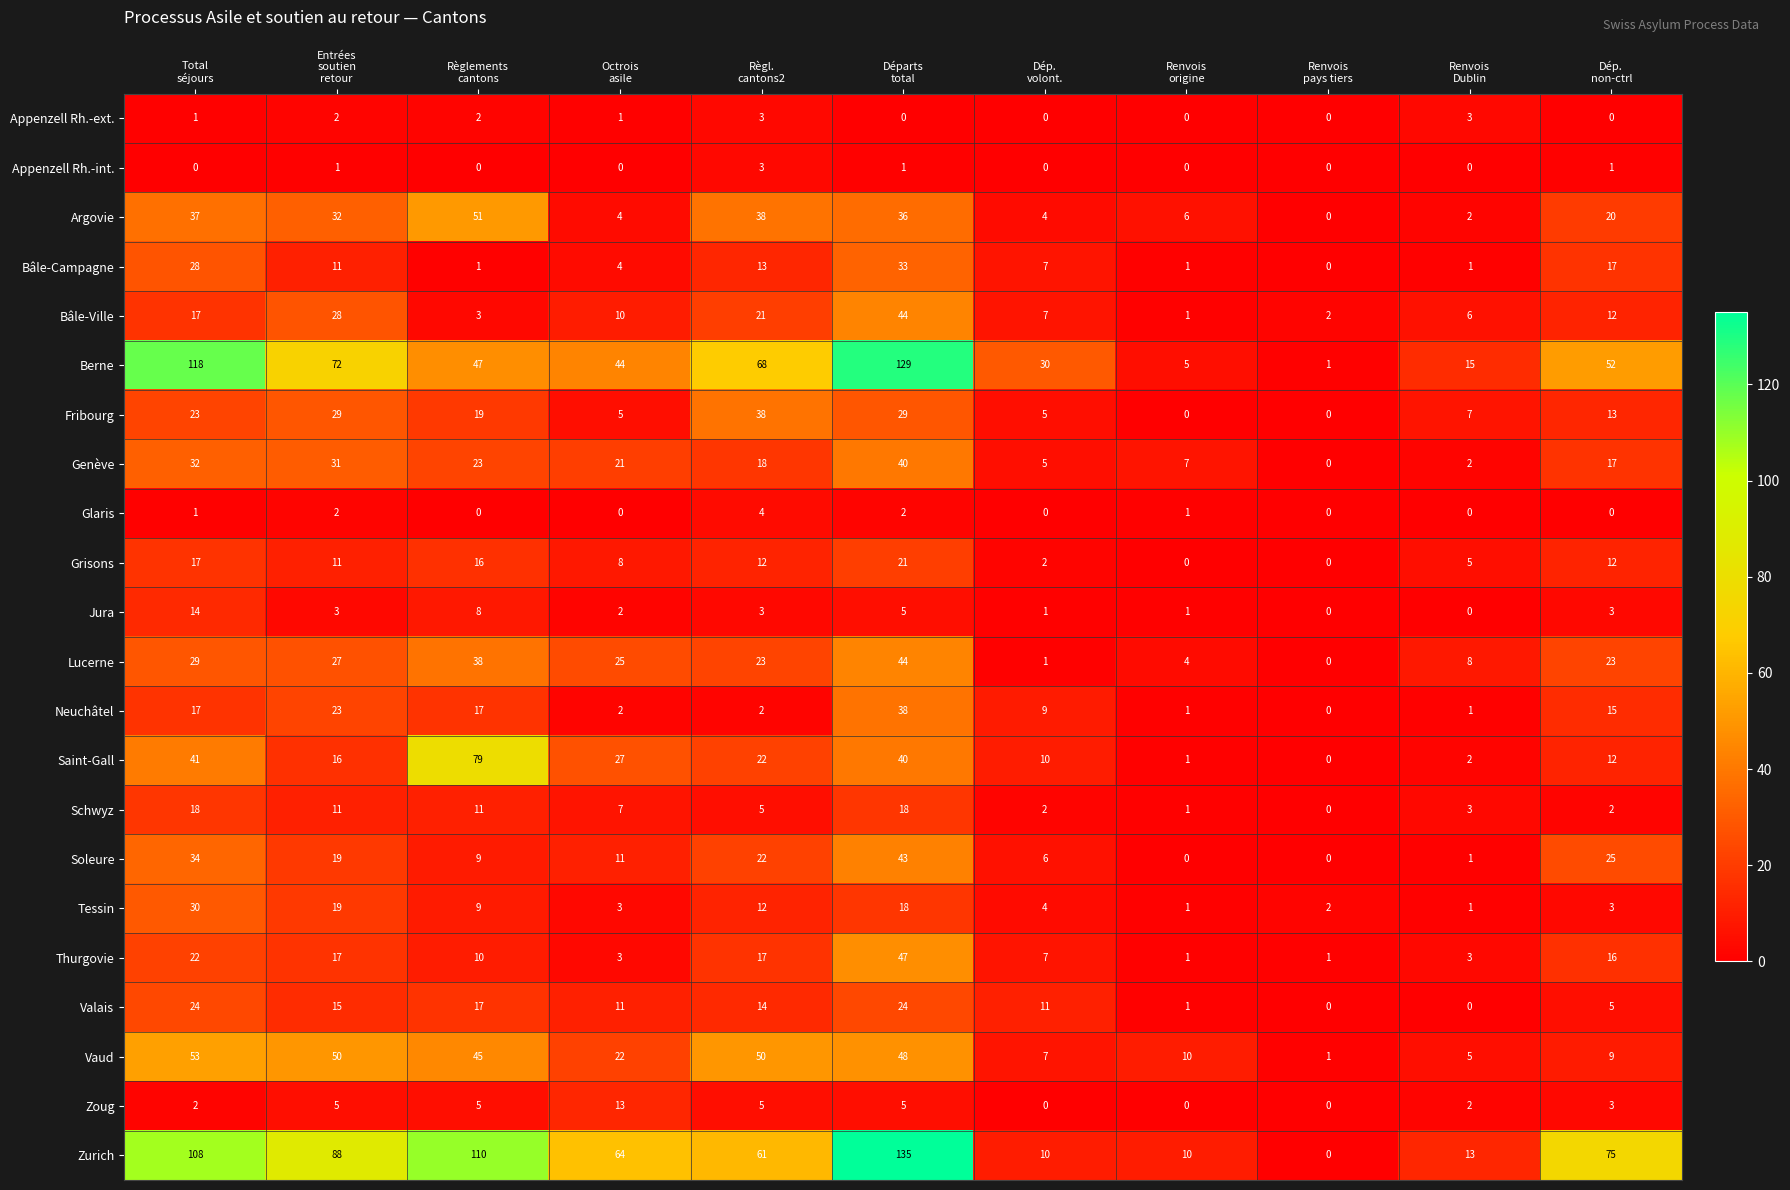

What is the maximum value for Neuchâtel?

38